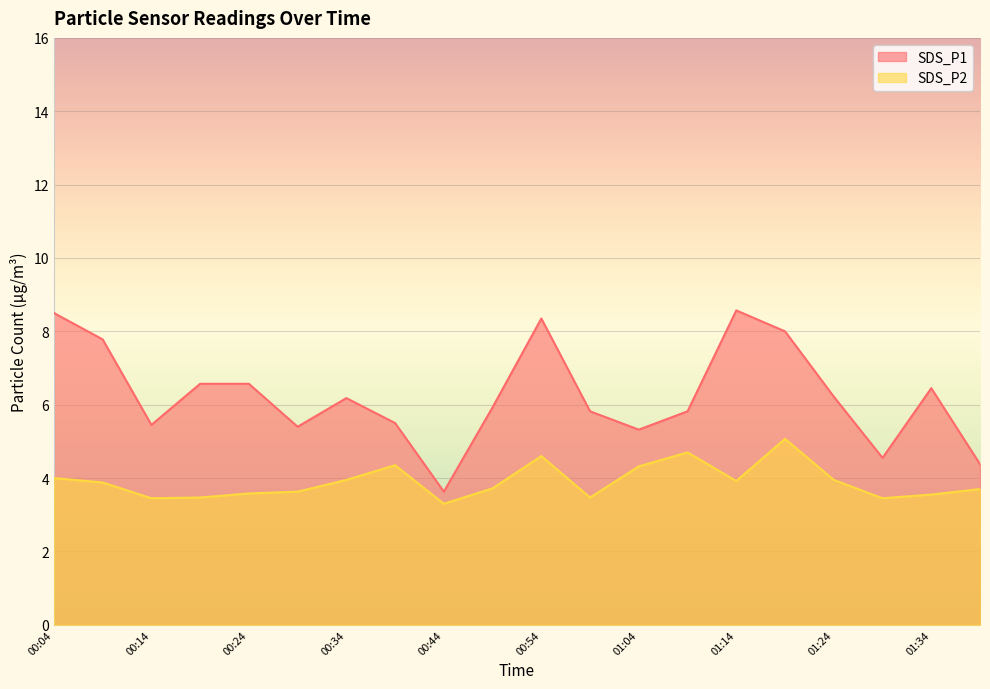

Reading left to right, list all the values displayed in this chart.

SDS_P1: 00:04=8.5	00:09=7.8	00:14=5.5	00:19=6.6	00:24=6.6	00:29=5.4	00:34=6.2	00:39=5.5	00:44=3.6	00:49=5.9	00:54=8.3	00:59=5.8	01:04=5.3	01:09=5.8	01:14=8.6	01:19=8.0	01:24=6.2	01:29=4.5	01:34=6.5	01:39=4.4
SDS_P2: 00:04=4.0	00:09=3.9	00:14=3.5	00:19=3.5	00:24=3.6	00:29=3.6	00:34=4.0	00:39=4.3	00:44=3.3	00:49=3.7	00:54=4.6	00:59=3.5	01:04=4.3	01:09=4.7	01:14=3.9	01:19=5.1	01:24=4.0	01:29=3.5	01:34=3.5	01:39=3.7